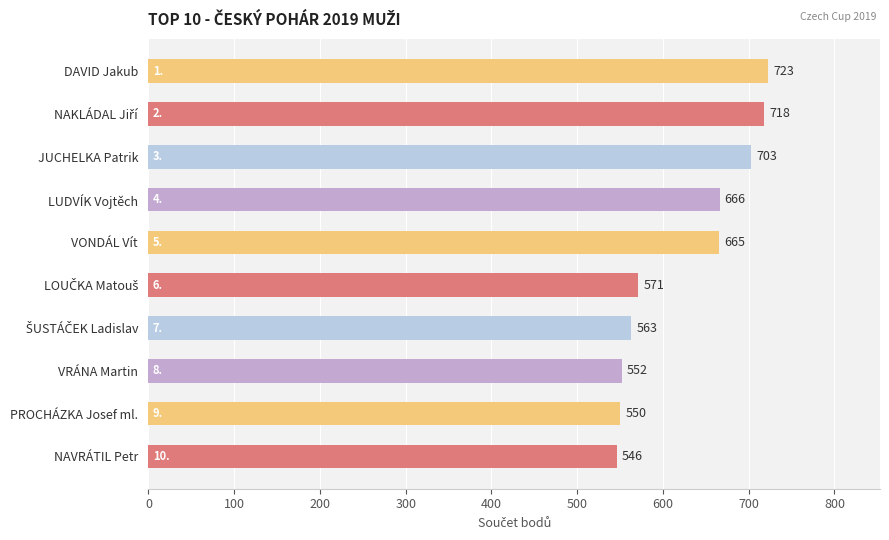

Does the chart contain stacked bars?

No